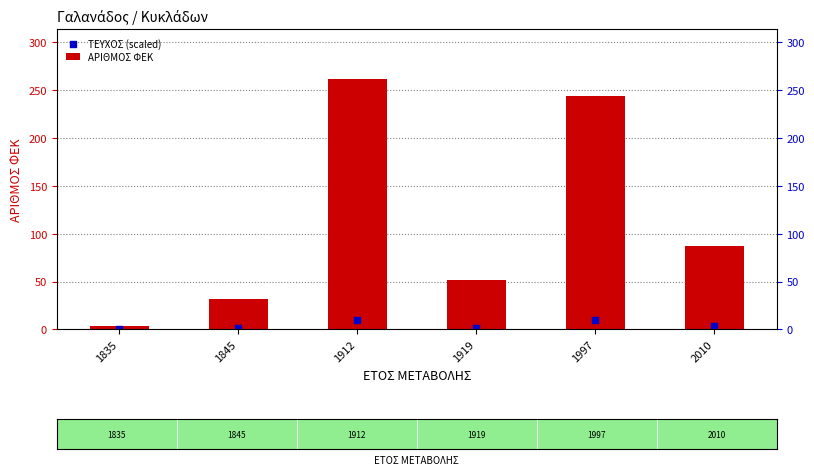

Which series has the largest total across all categories?

ΑΡΙΘΜΟΣ ΦΕΚ